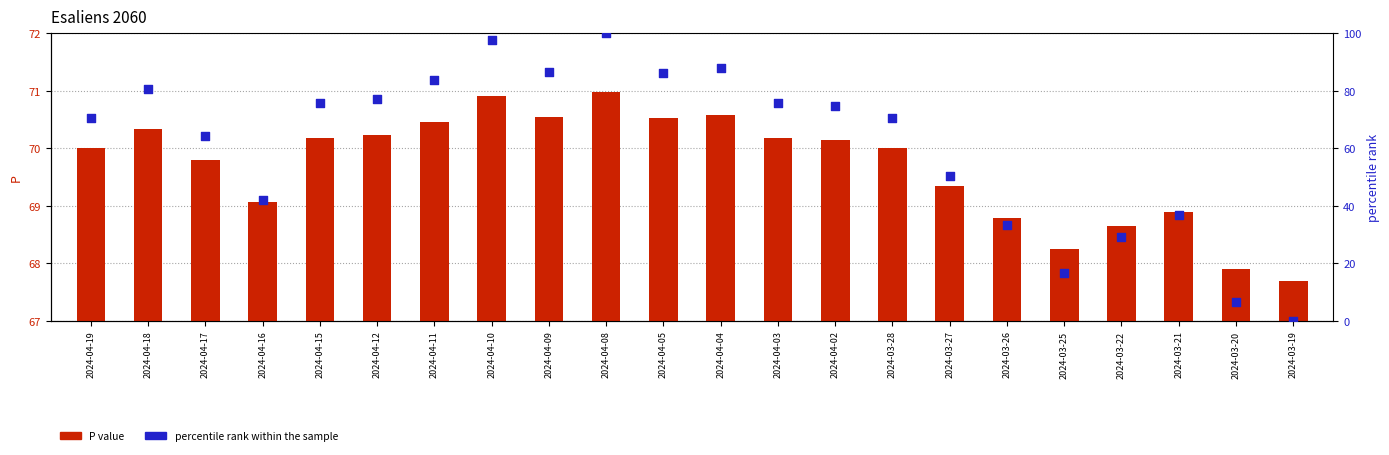

Is the value of P value at 2024-04-09 greater than the value of percentile rank within the sample at 2024-04-16?

Yes